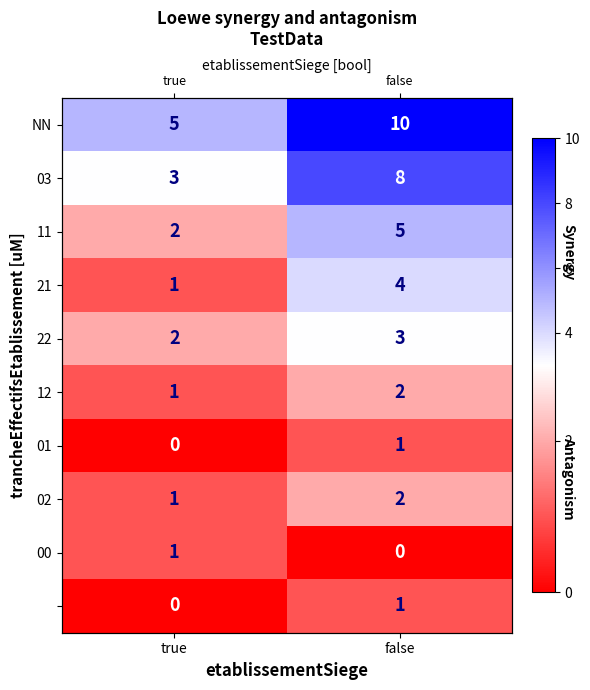

Read the 12 value at false.

2